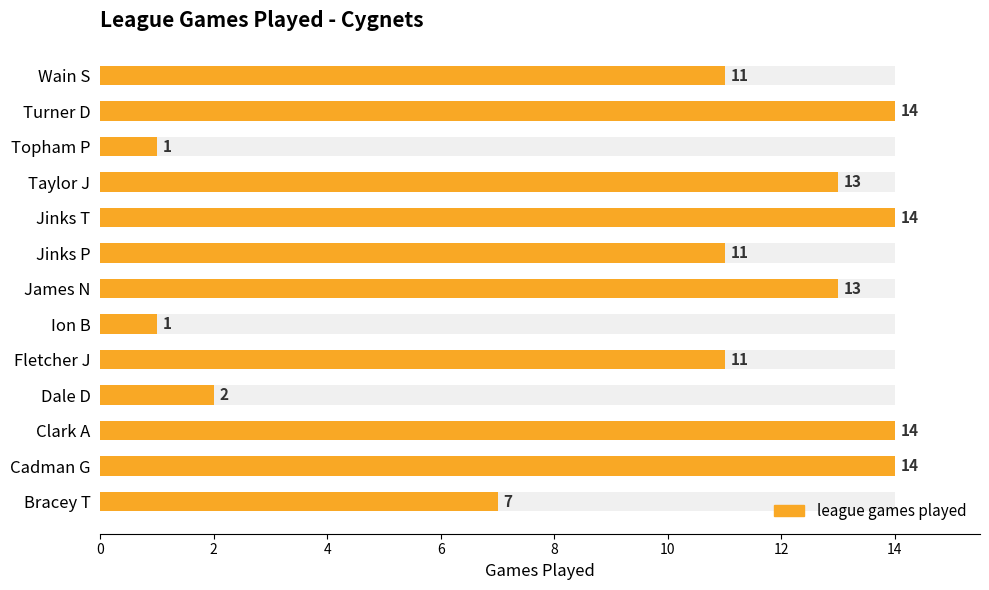

Does the chart contain stacked bars?

No